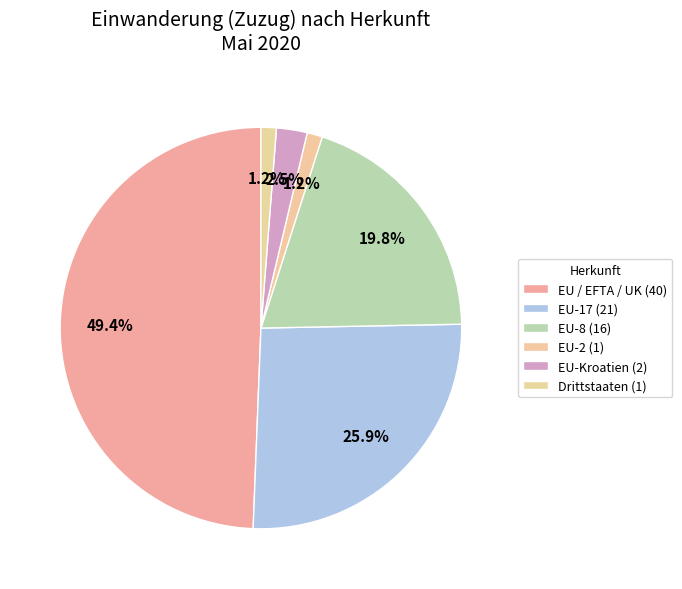

Combined, do EU-2 and EU-Kroatien account for over 50%?

No